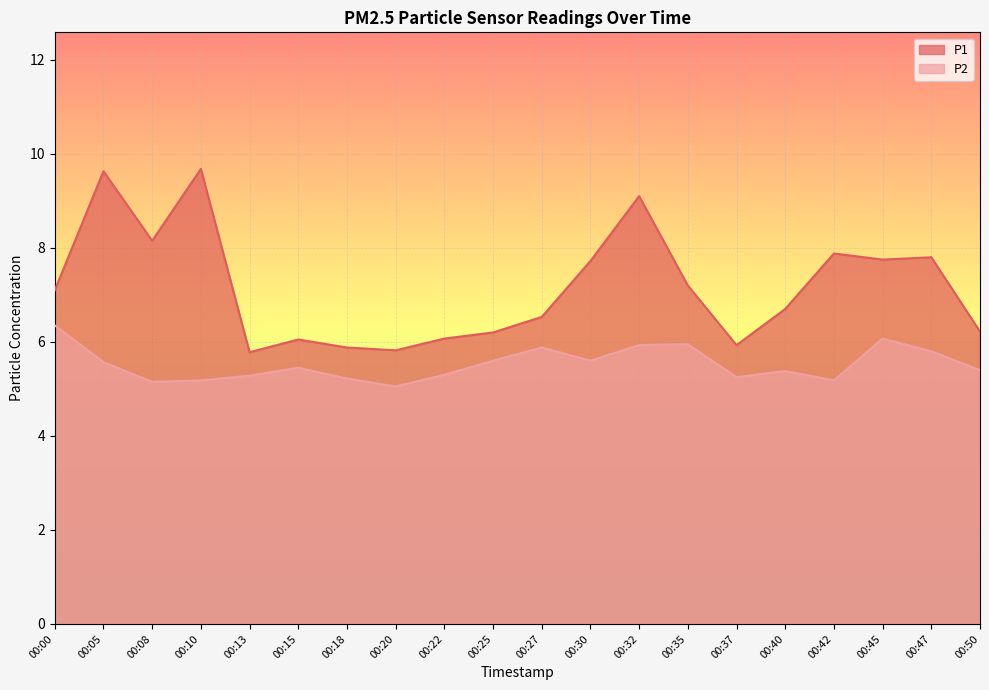

Between 00:15 and 00:25, which is larger?

00:25